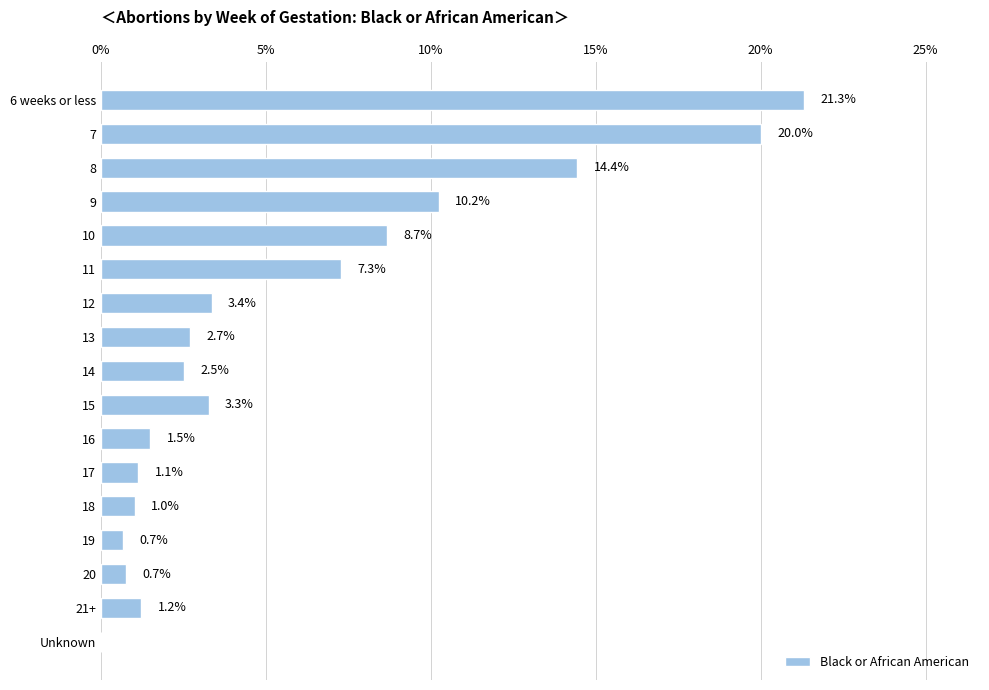

What is the maximum value shown in the chart?

21.3